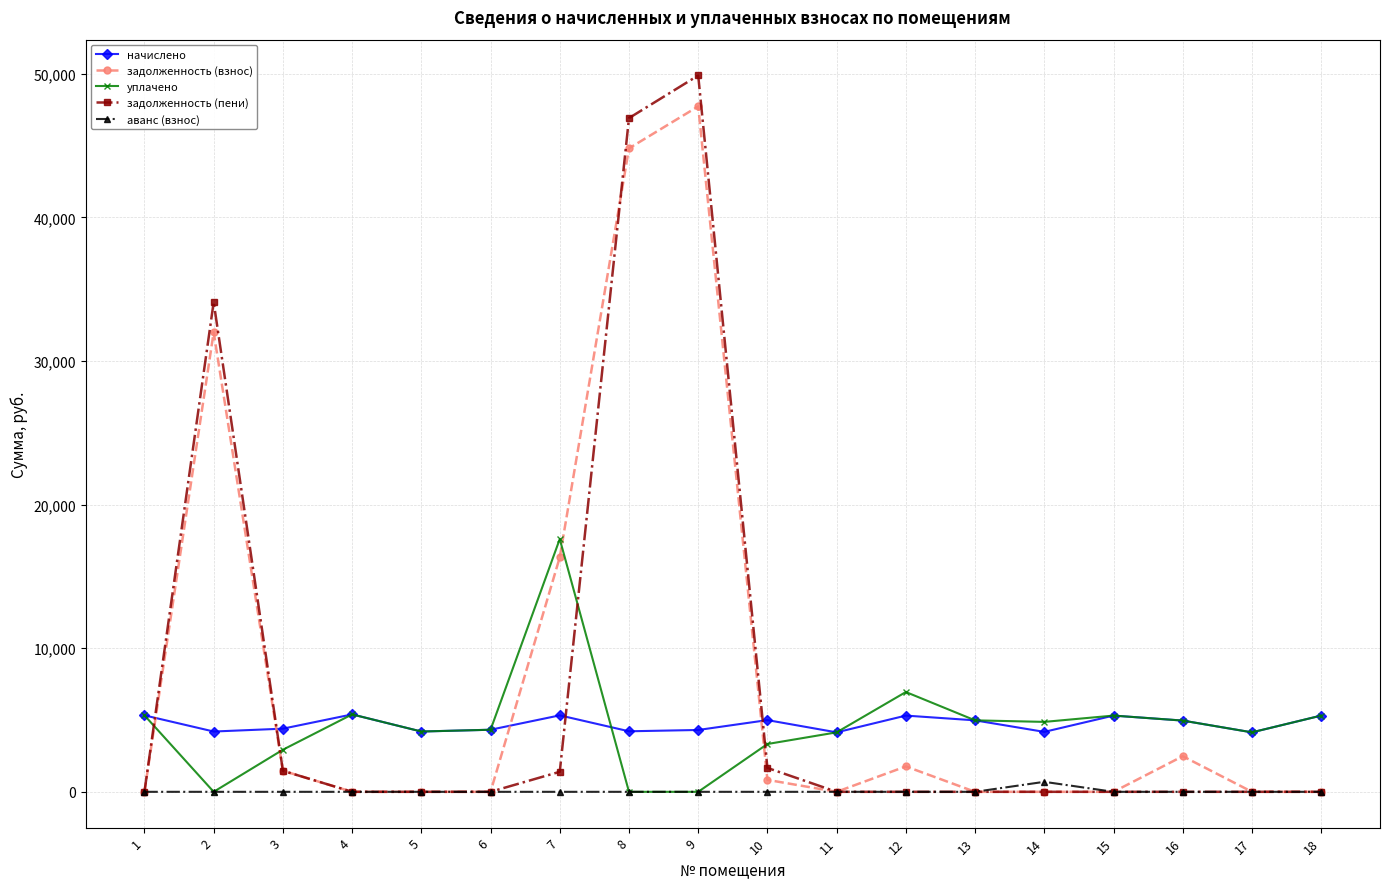

At how many categories does at least one series exceed 38600?

2